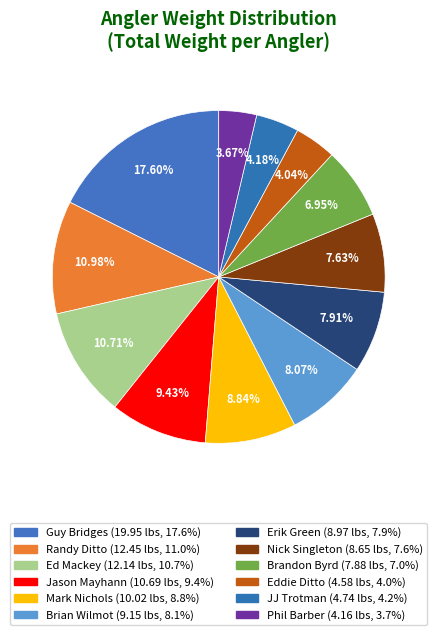

Count the number of slices in the pie.

12